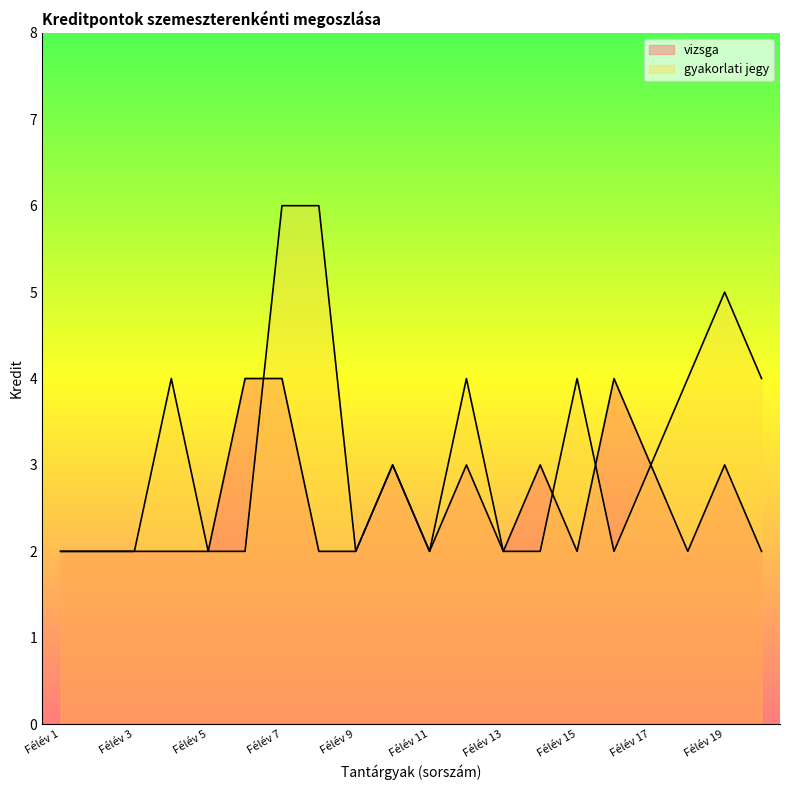

What is the difference between the maximum and minimum values in the gyakorlati jegy series?

4